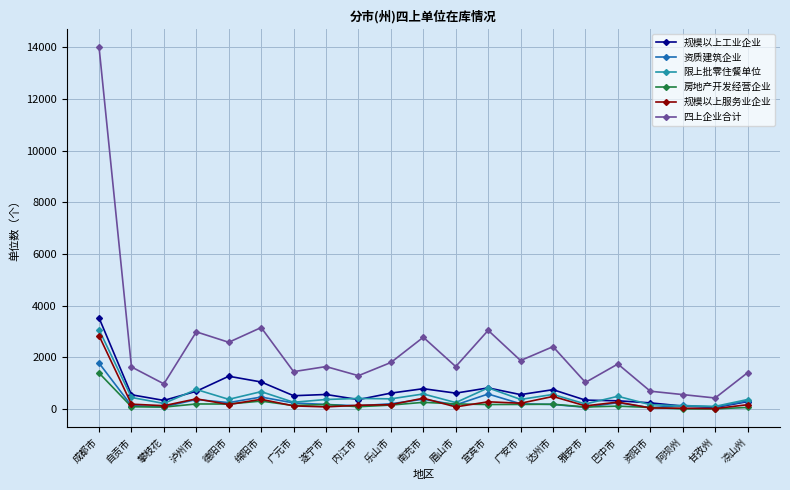

At which category does 限上批零住餐单位 reach its first local peak?

泸州市